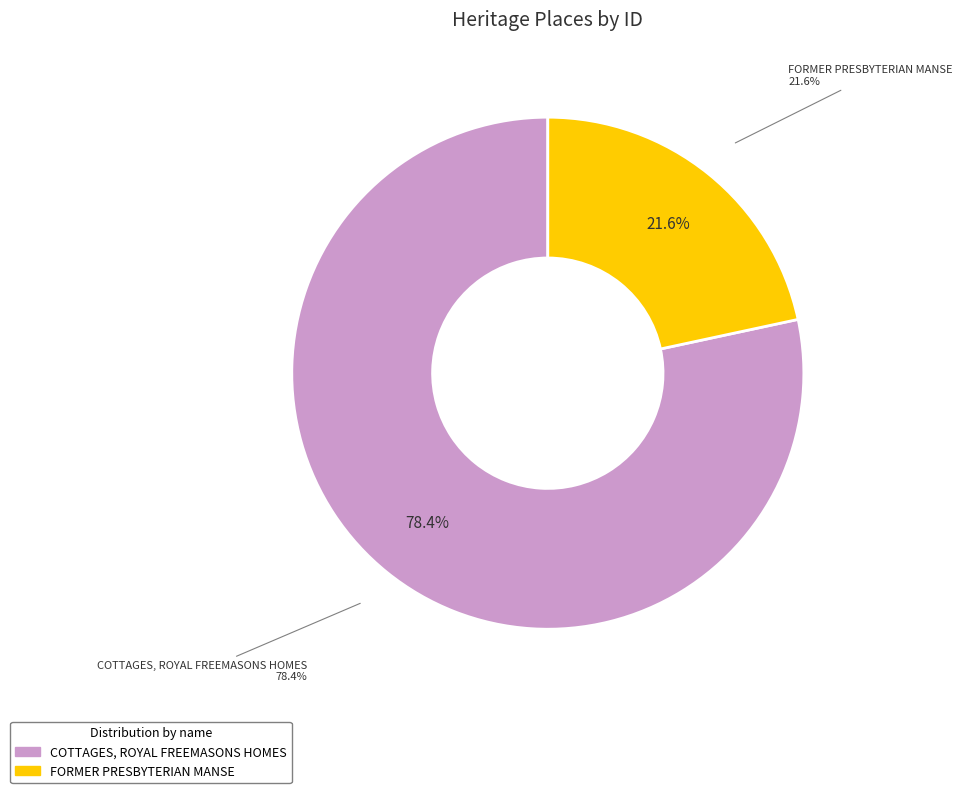

How many slices are in this pie chart?

2